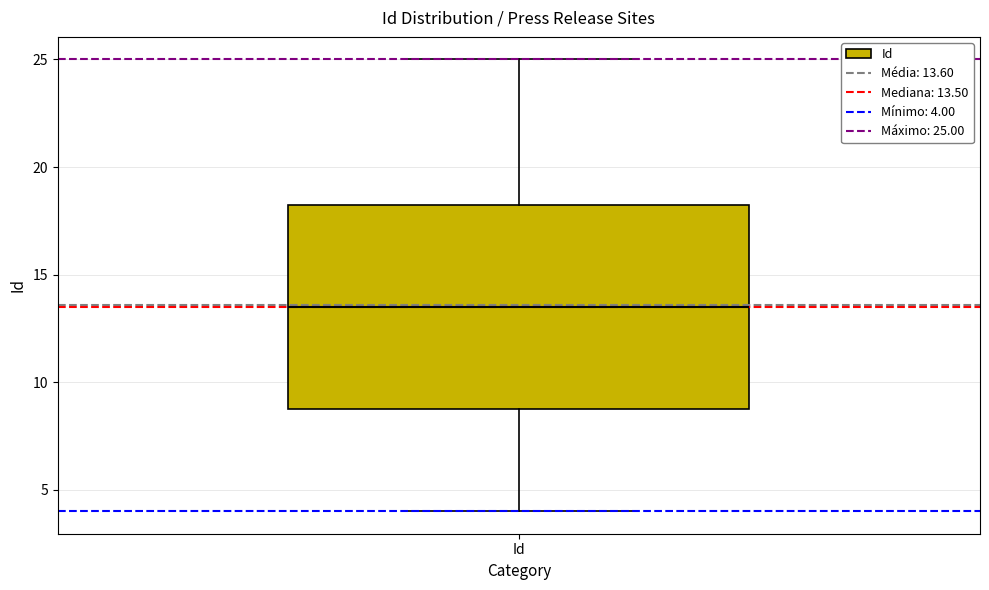

Transcribe this box plot: give where the median line is, the range the box spans, and where the two whiskers end, as read against the y-axis. The values are not printed on the chart, so give them approximately, as read against the axis.

median 13.5, box 9.0 to 18.5, whiskers 4.0 to 25.0